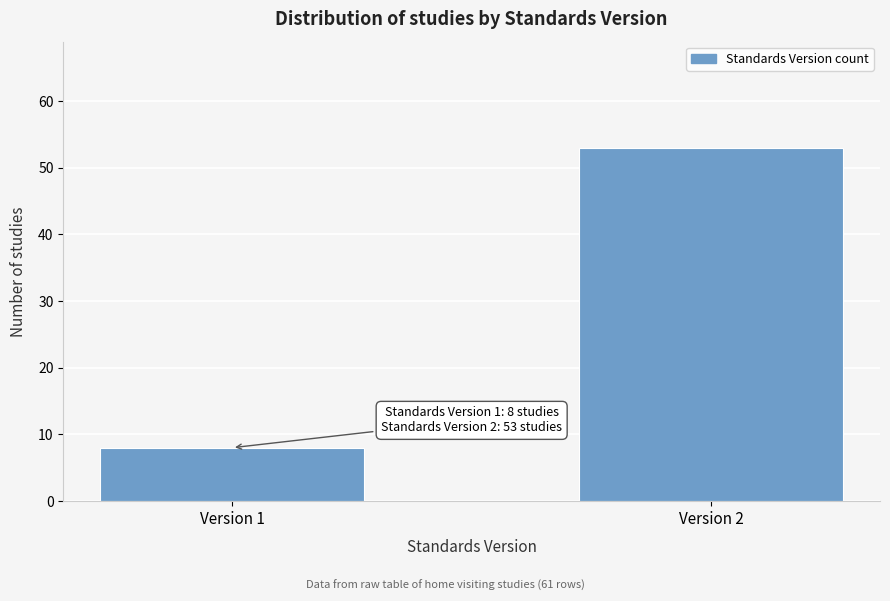

Reading left to right, transcribe all the data shown in this chart.

Version 1=8	Version 2=53